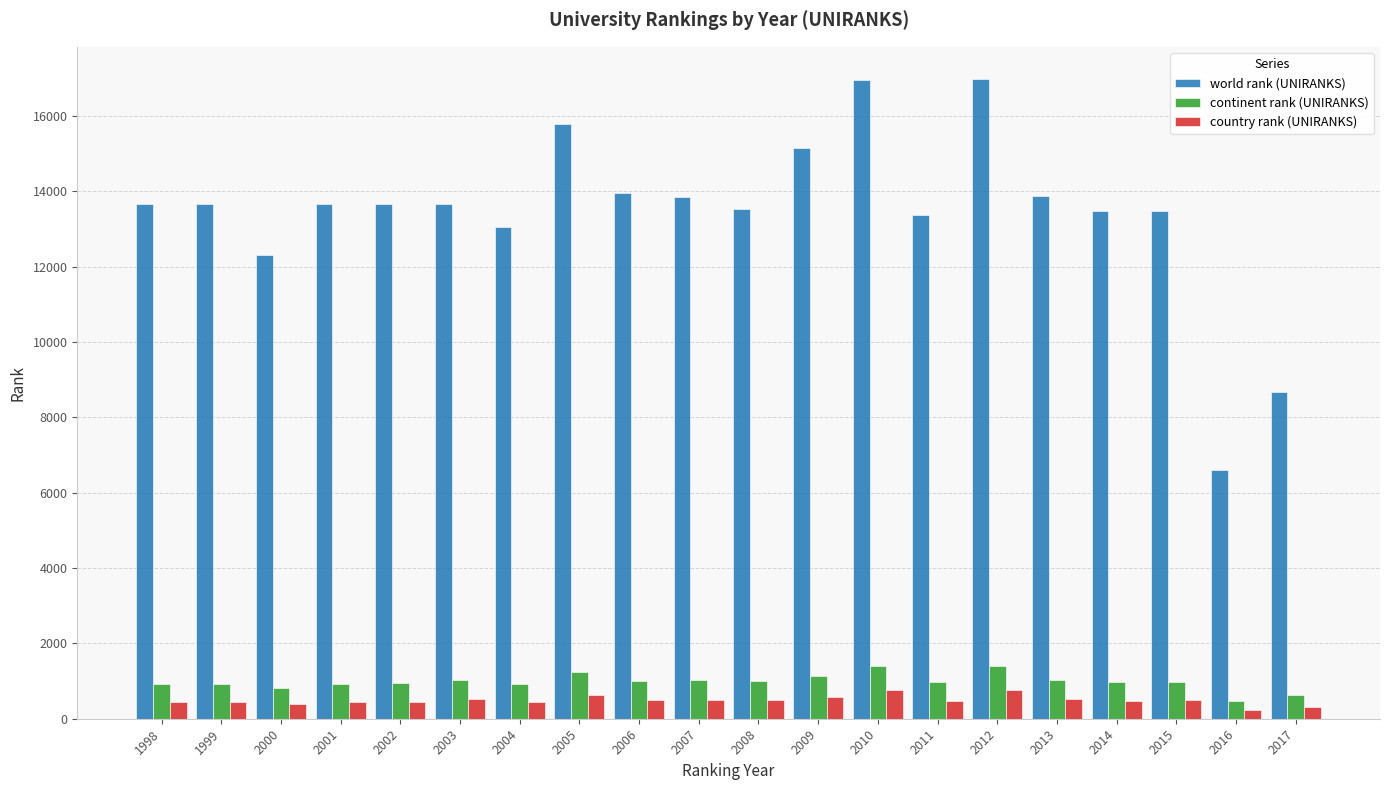

What is the value of the world rank (UNIRANKS) bar at the 13th from the left?

16953